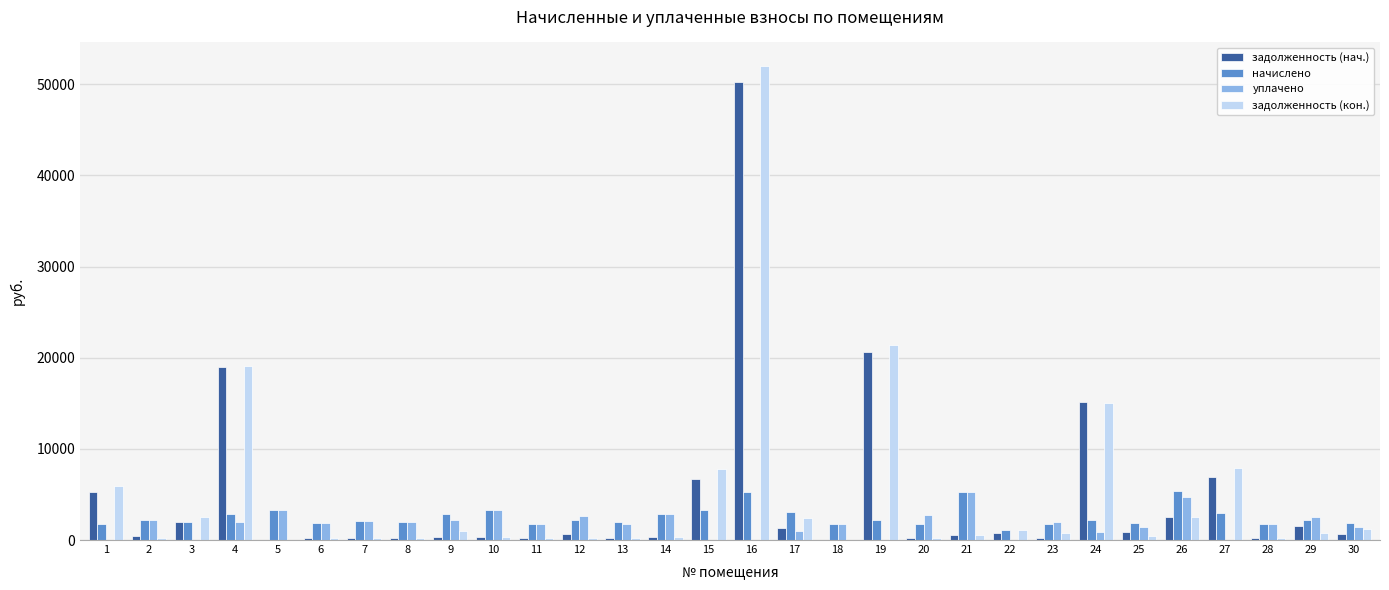

What is the sum of all задолженность (кон.) values?

144899.4